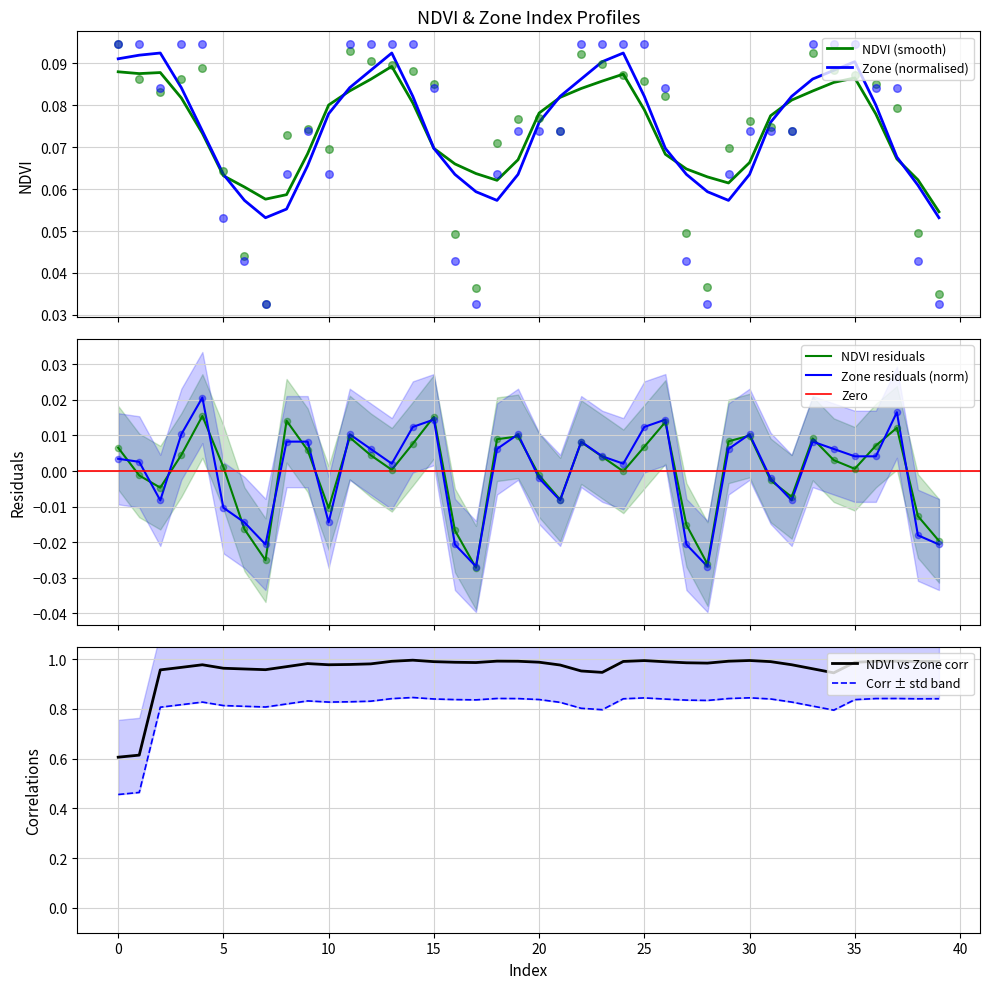

Which series reaches the minimum Y coordinate?

NDVI